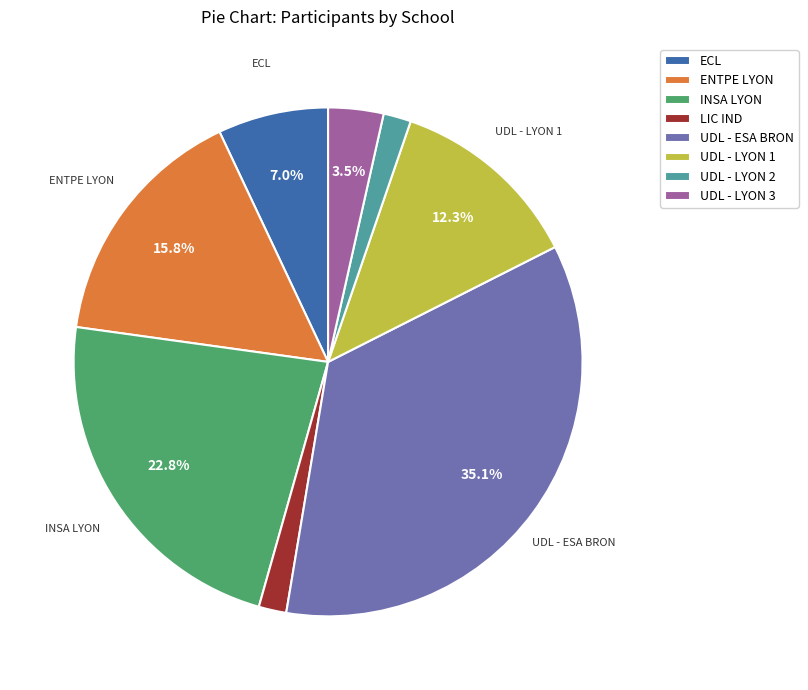

Count the number of slices in the pie.

8